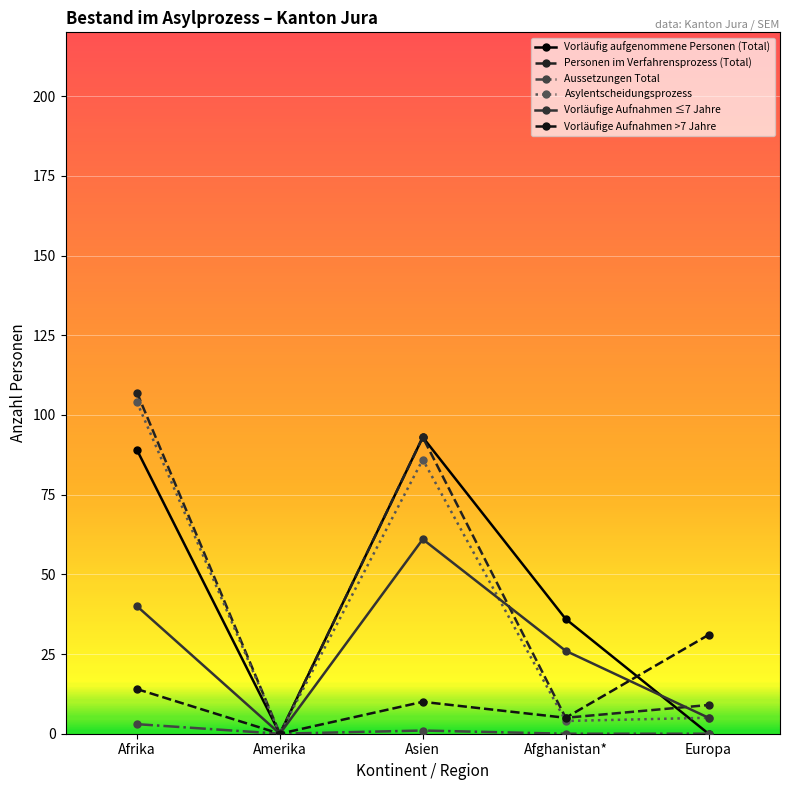

How many values in Vorläufige Aufnahmen >7 Jahre are above zero?

4